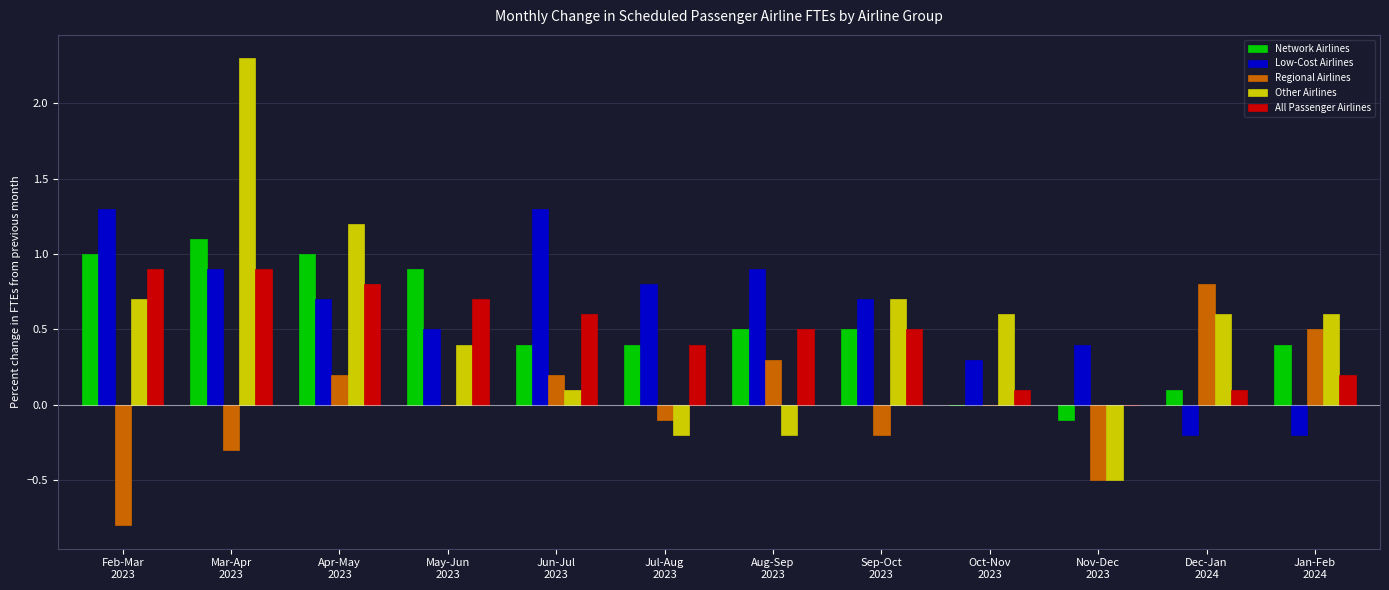

The Other Airlines series shows 0.6 at Jan-Feb
2024. True or false?

True